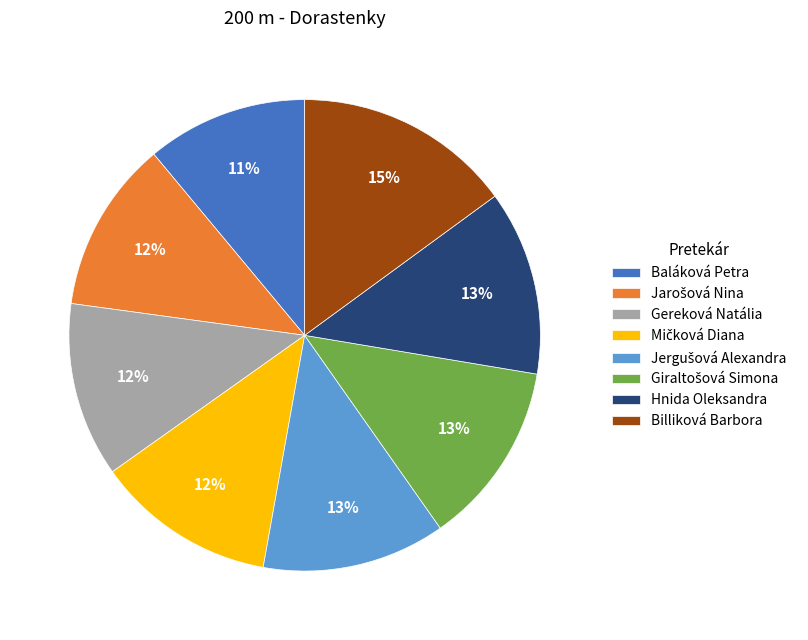

How many slices are in this pie chart?

8